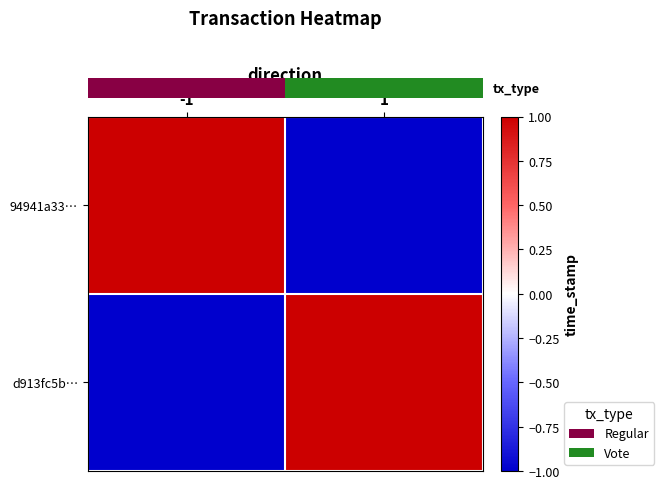

Which has a higher value, 1 or -1?

-1